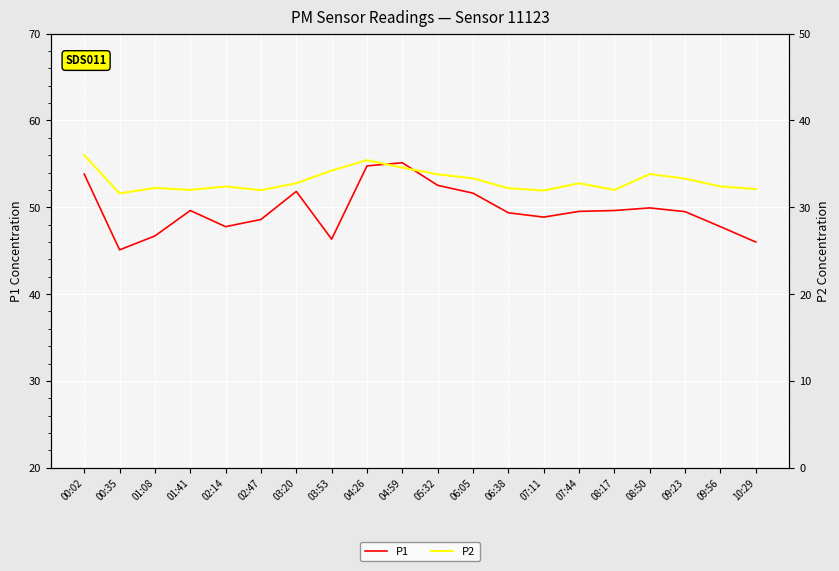

How many series are shown in this chart?

2